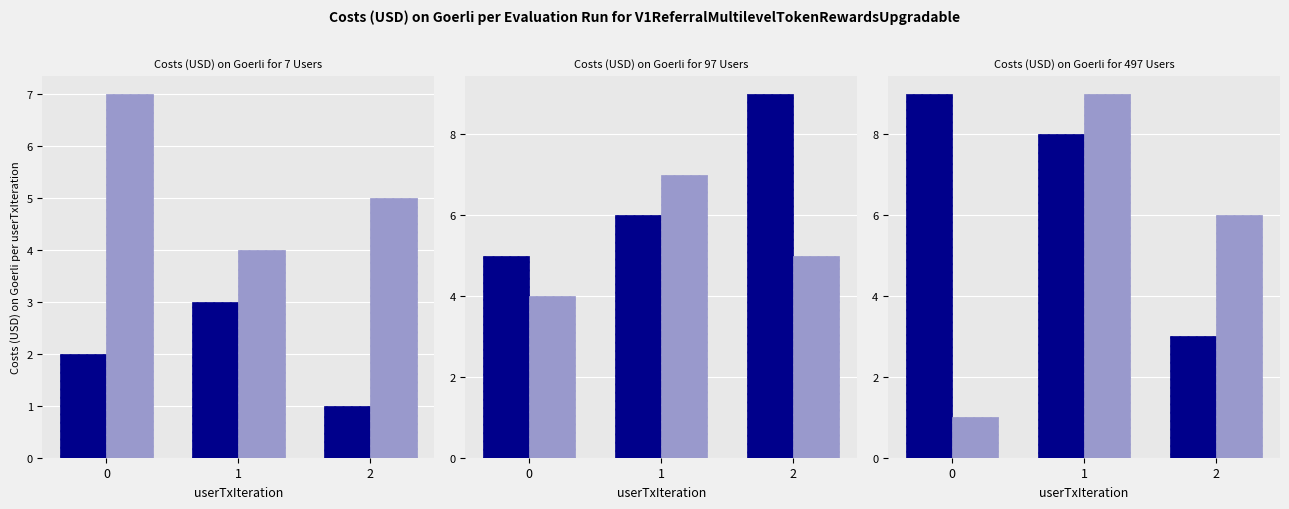

What is the average value of the Series B series?

5